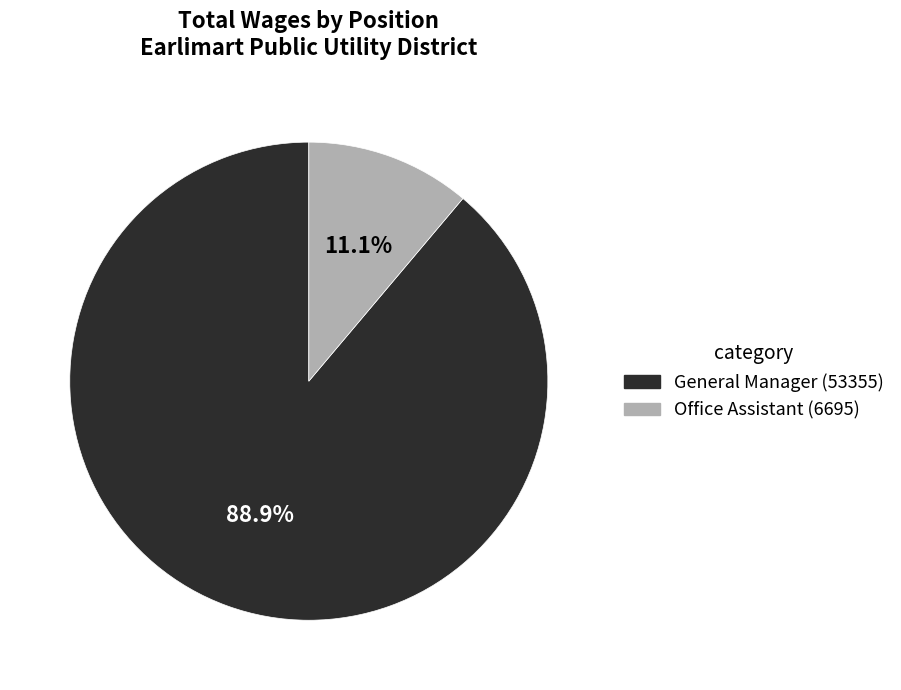

Which slice is the smallest?

Office Assistant